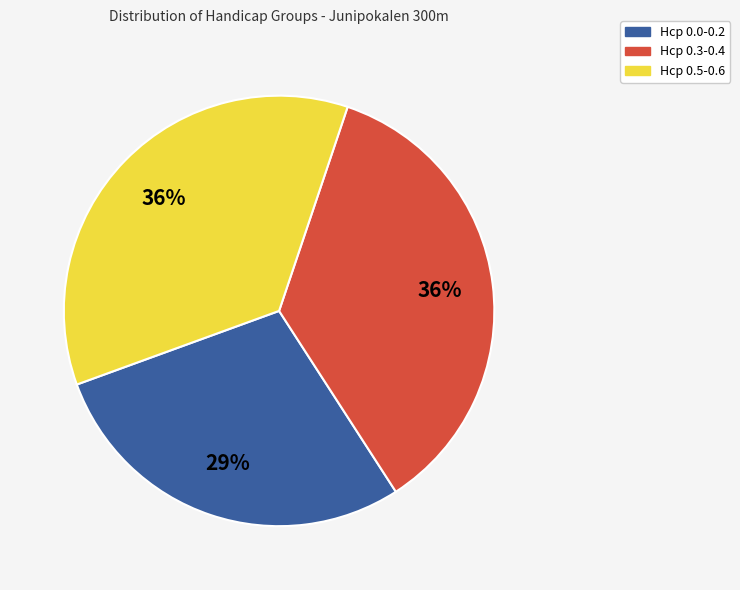

How many segments does this pie chart have?

3